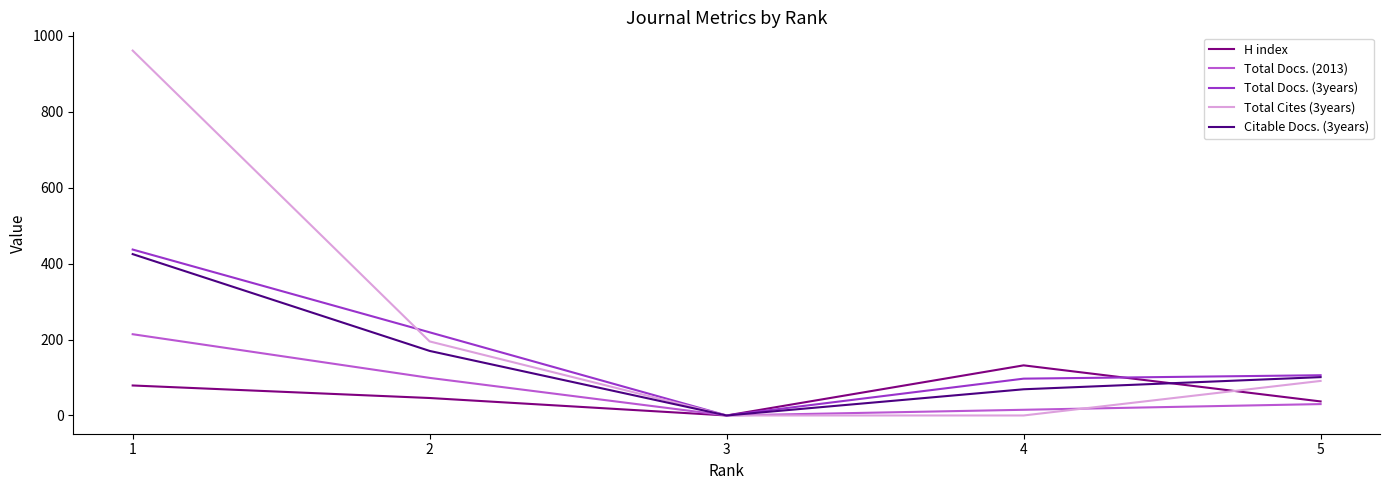

What is the total value across all series at 5?

365